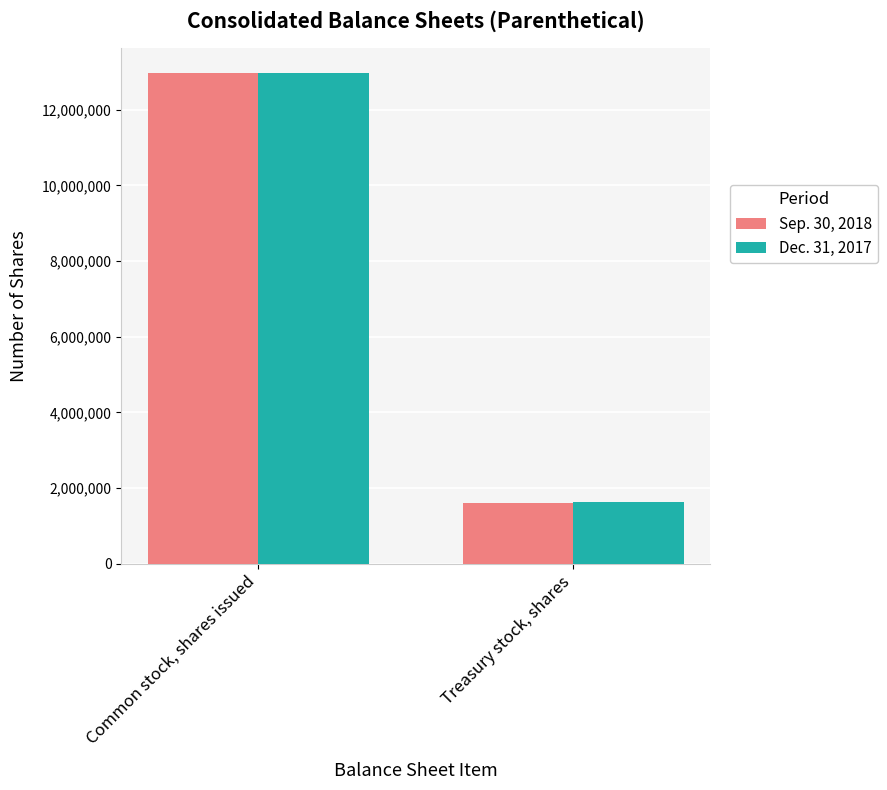

Rank the series by their average value, from lowest to highest.

Sep. 30, 2018, Dec. 31, 2017